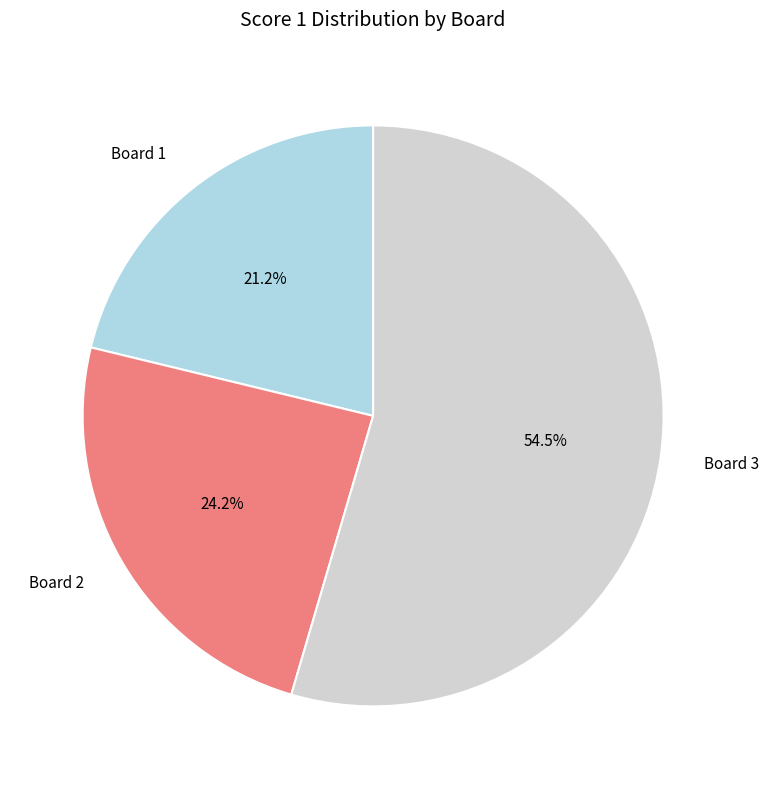

Which has a higher value, Board 3 or Board 2?

Board 3